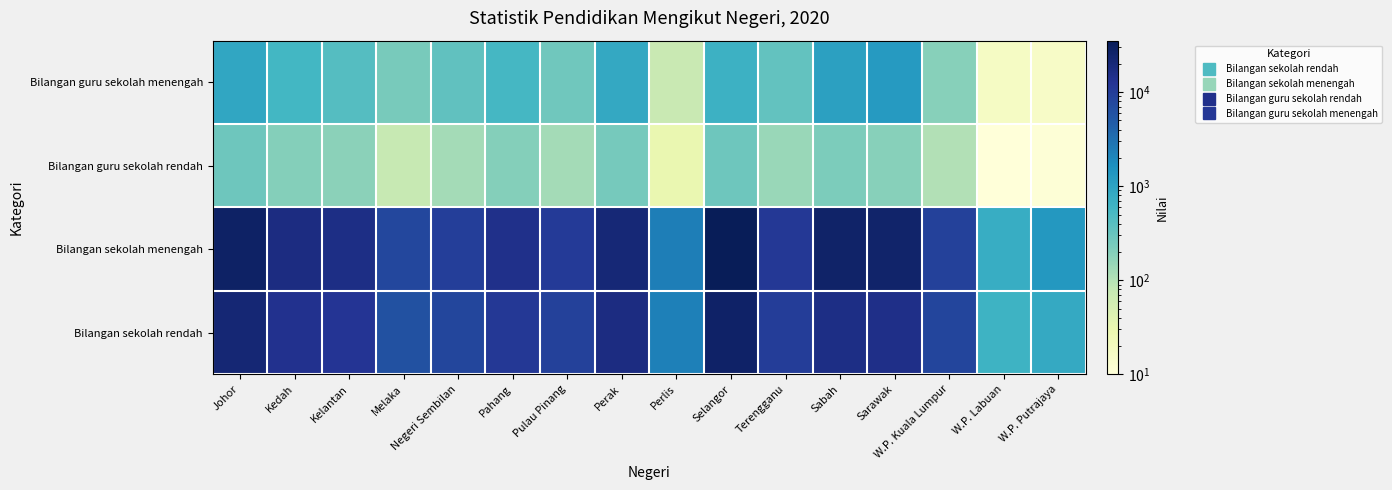

Reading left to right, transcribe all the data shown in this chart.

Bilangan guru sekolah menengah: Johor=906	Kedah=561	Kelantan=426	Melaka=238	Negeri Sembilan=352	Pahang=543	Pulau Pinang=271	Perak=852	Perlis=74	Selangor=662	Terengganu=337	Sabah=1067	Sarawak=1268	W.P. Kuala Lumpur=191	W.P. Labuan=17	W.P. Putrajaya=16
Bilangan guru sekolah rendah: Johor=283	Kedah=199	Kelantan=177	Melaka=77	Negeri Sembilan=125	Pahang=198	Pulau Pinang=128	Perak=250	Perlis=30	Selangor=278	Terengganu=146	Sabah=221	Sarawak=193	W.P. Kuala Lumpur=104	W.P. Labuan=10	W.P. Putrajaya=11
Bilangan sekolah menengah: Johor=27795	Kedah=17264	Kelantan=16225	Melaka=7794	Negeri Sembilan=9582	Pahang=14456	Pulau Pinang=10645	Perak=20832	Perlis=2393	Selangor=35284	Terengganu=11425	Sabah=26253	Sarawak=25284	W.P. Kuala Lumpur=9105	W.P. Labuan=743	W.P. Putrajaya=1327
Bilangan sekolah rendah: Johor=21222	Kedah=13712	Kelantan=12578	Melaka=6131	Negeri Sembilan=7967	Pahang=11369	Pulau Pinang=9218	Perak=17387	Perlis=2330	Selangor=26532	Terengganu=10046	Sabah=16381	Sarawak=14980	W.P. Kuala Lumpur=8202	W.P. Labuan=636	W.P. Putrajaya=832